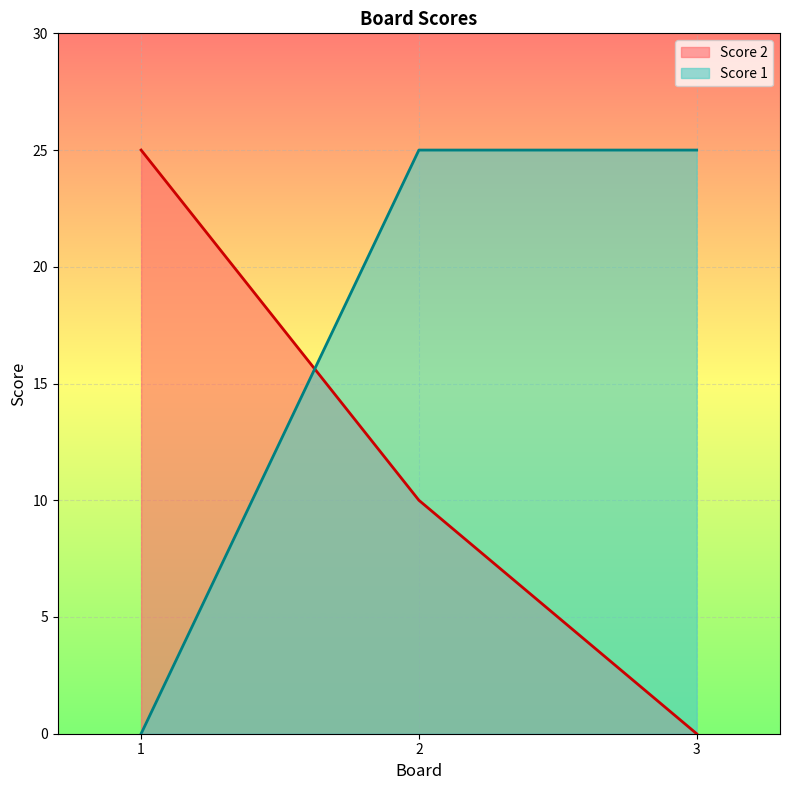

Rank the series by their maximum value, from lowest to highest.

Score 2, Score 1